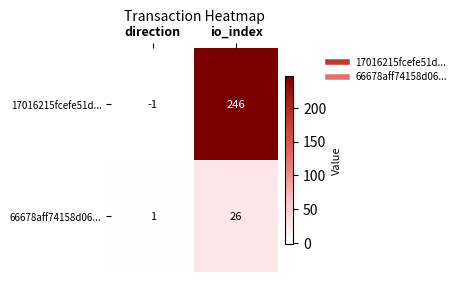

Reading left to right, transcribe all the data shown in this chart.

17016215fcefe51d...: -1	246
66678aff74158d06...: 1	26